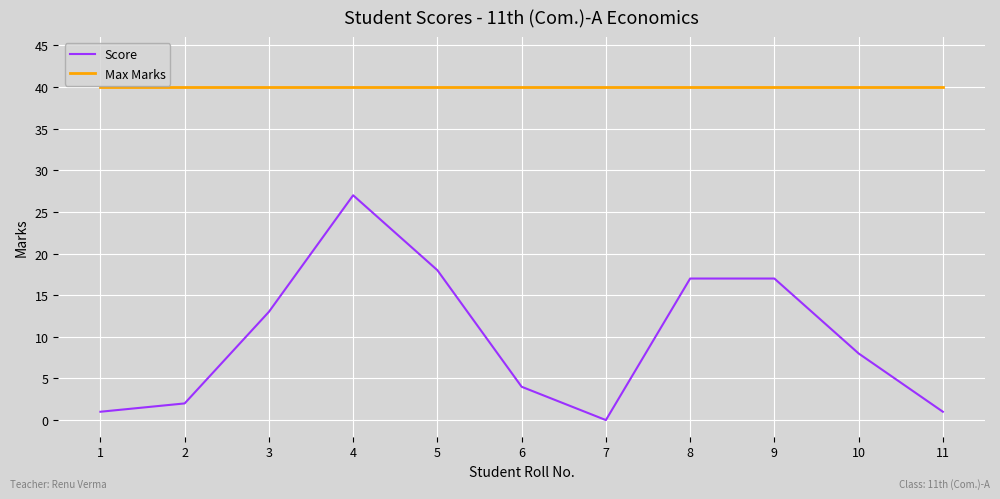

True or false: Max Marks and Score intersect in this chart.

False